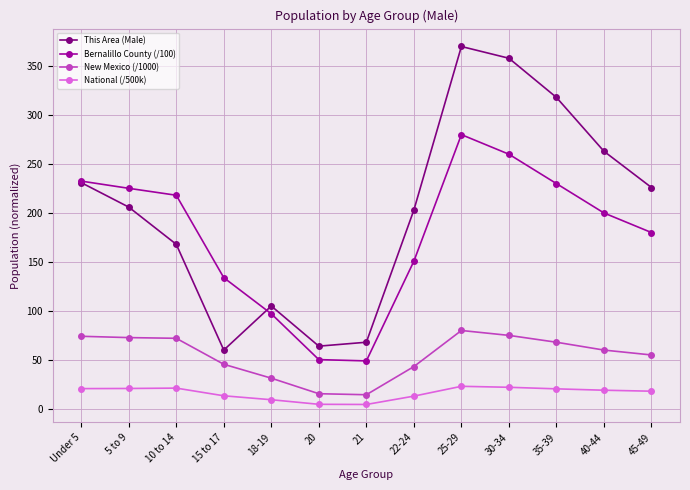

What is the difference between the highest and lowest values at 10 to 14?

196.9